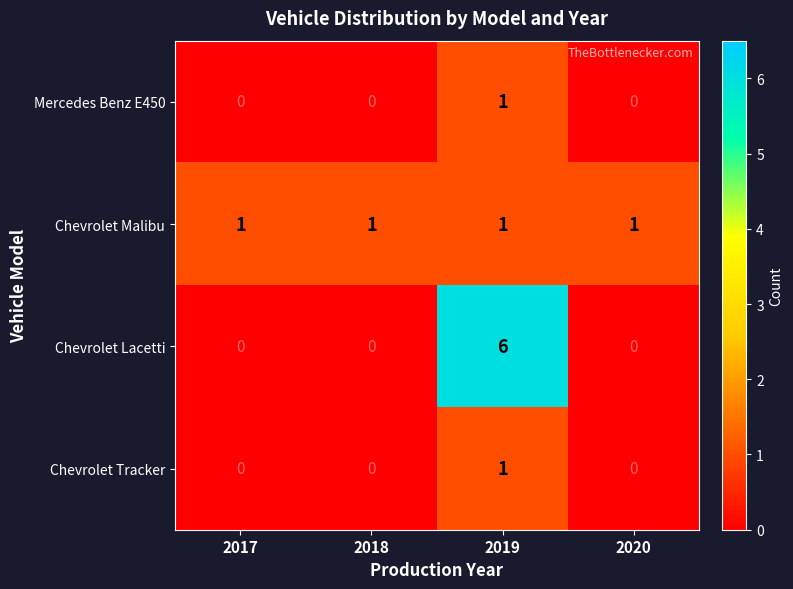

At which label does Chevrolet Lacetti reach its peak?

2019